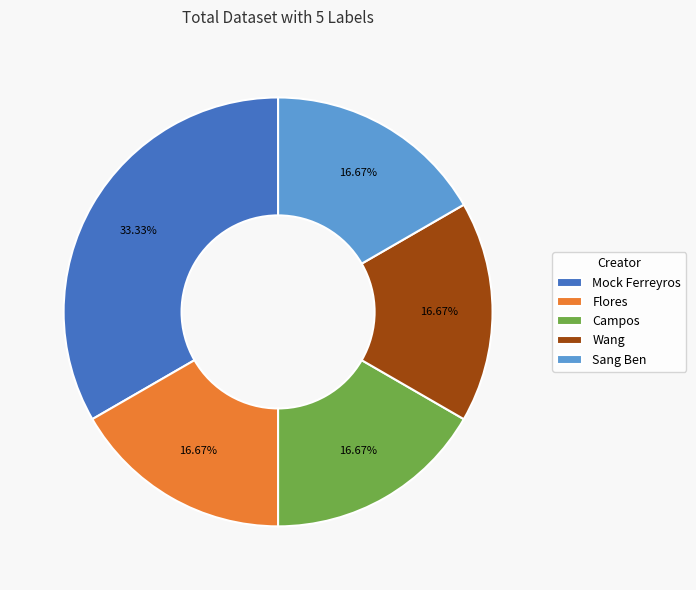

Is there any slice that represents more than half of the pie?

No